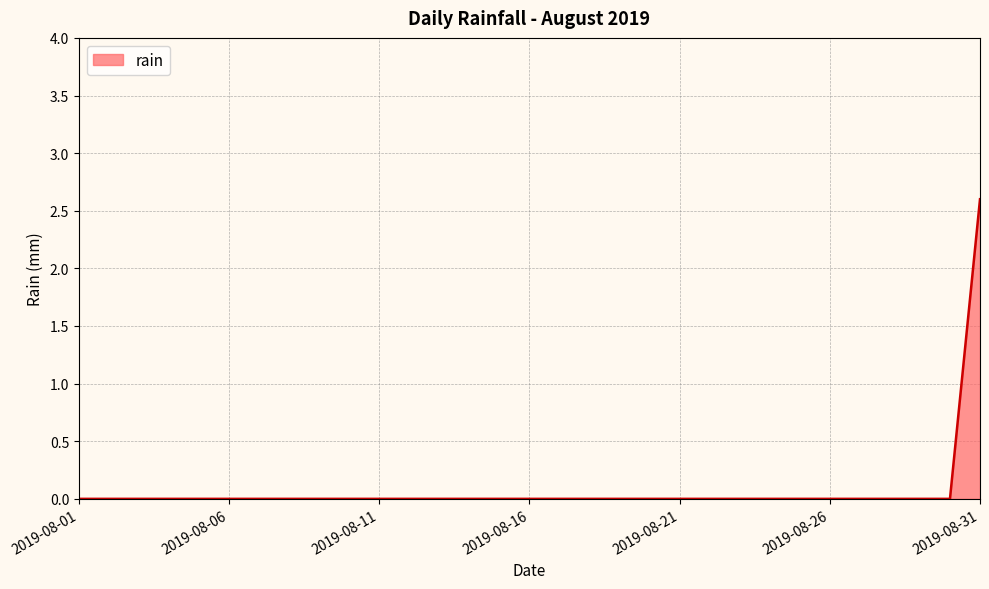

What is the sum of all values?

2.6